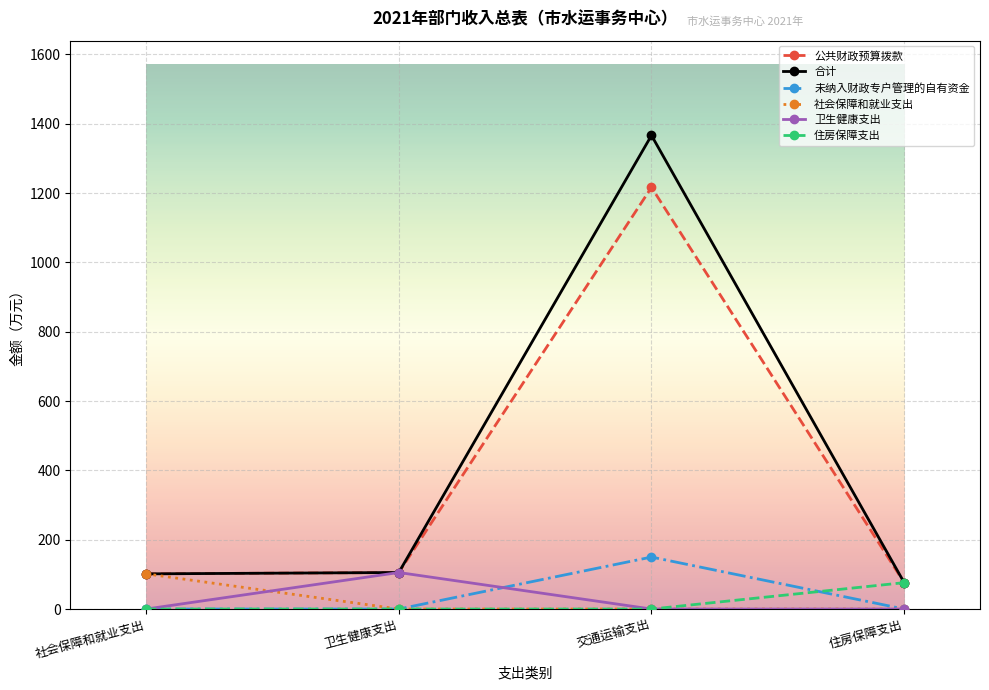

True or false: 未纳入财政专户管理的自有资金 has a value of 150.0 at 交通运输支出.

True